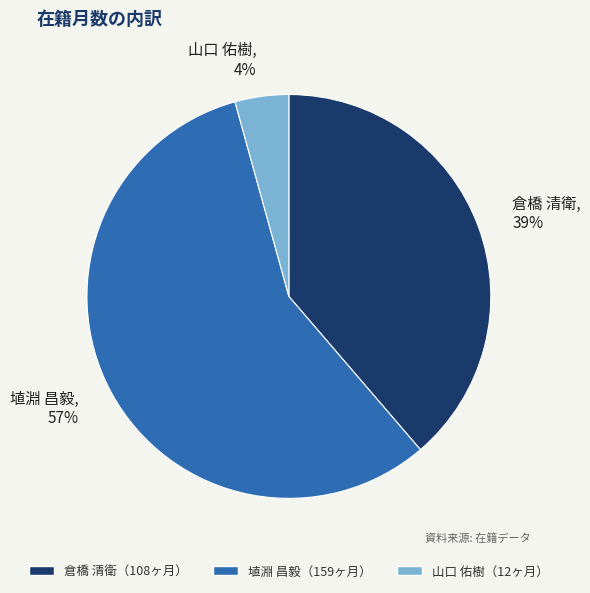

Do 埴淵 昌毅 and 倉橋 清衛 together represent more than half of the pie?

Yes